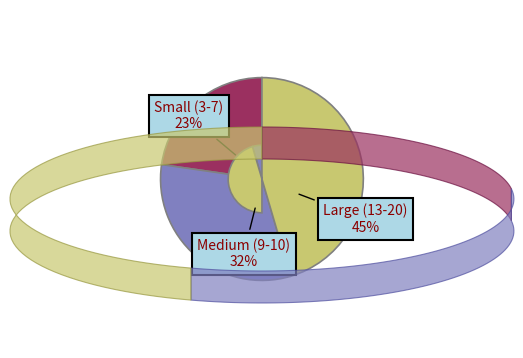

Does any single category account for the majority?

No